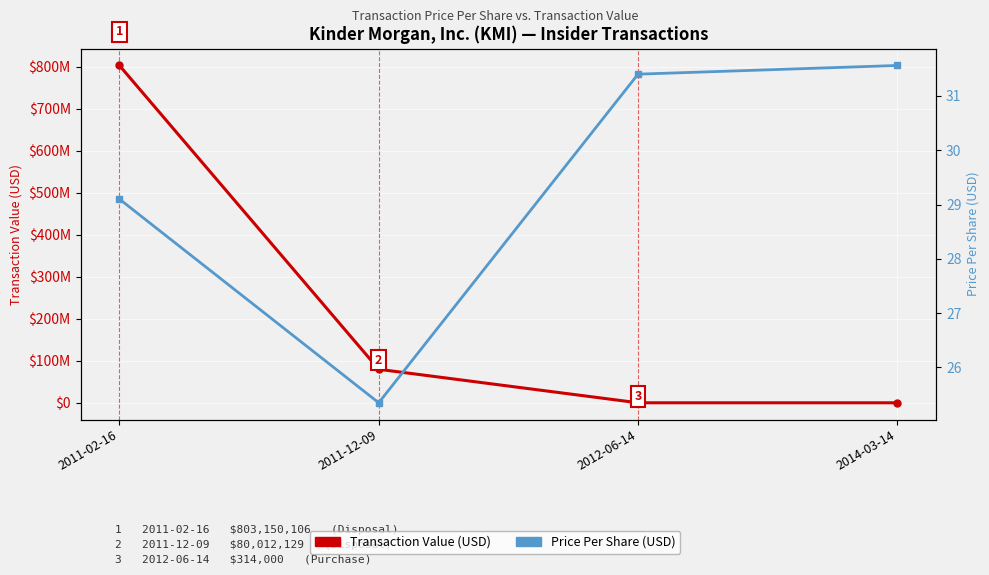

What position from the left is 2012-06-14?

3